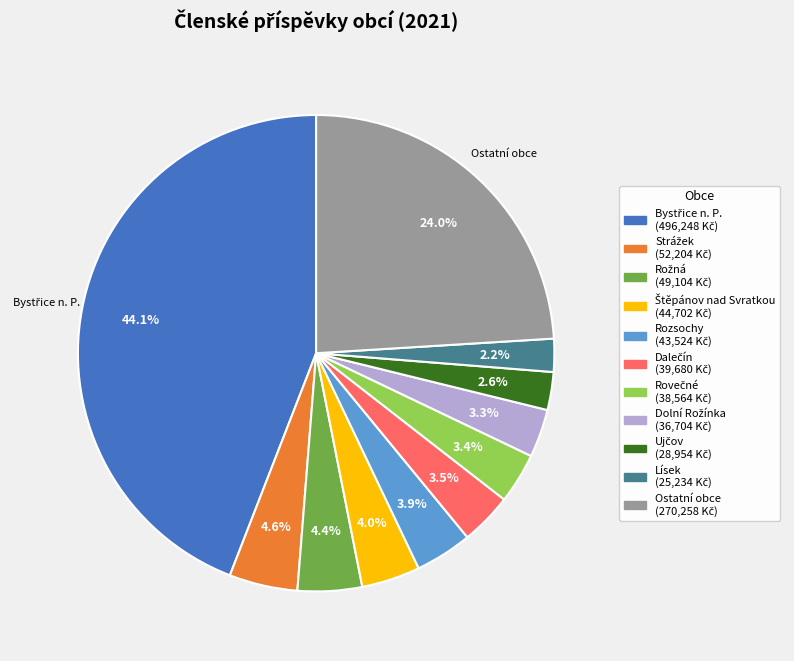

Does any single category account for the majority?

No